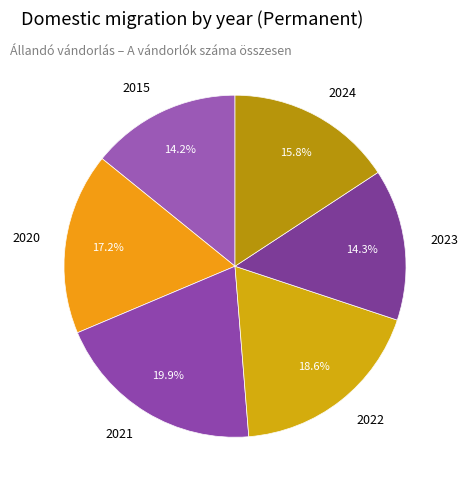

Which category has the smallest portion of the pie?

2015